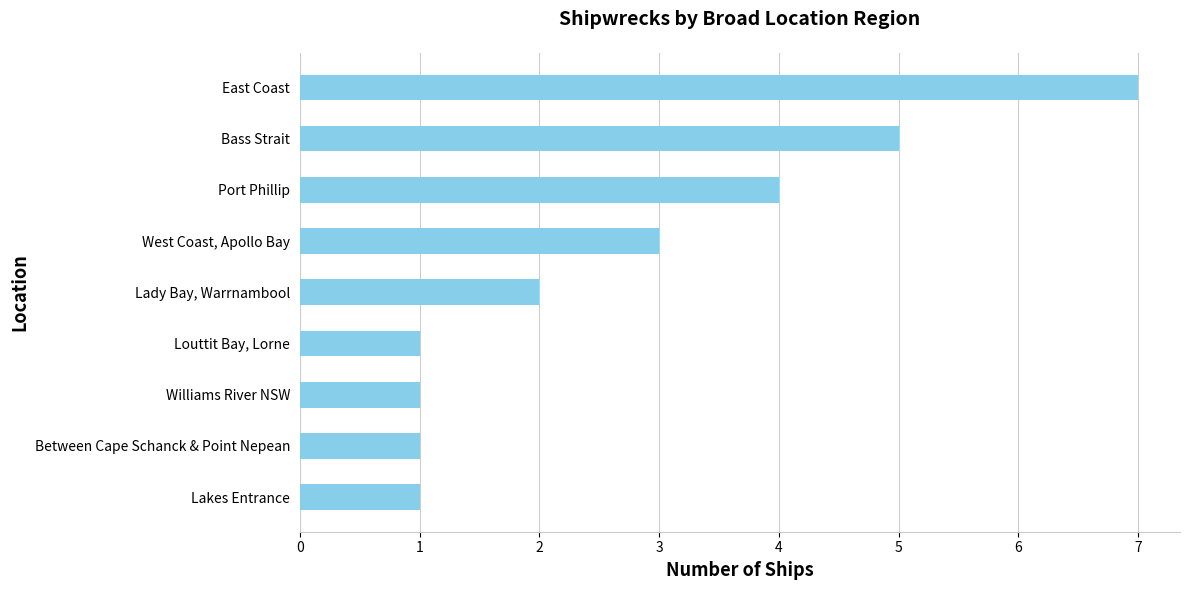

Reading top to bottom, extract all data points from this chart.

7	5	4	3	2	1	1	1	1